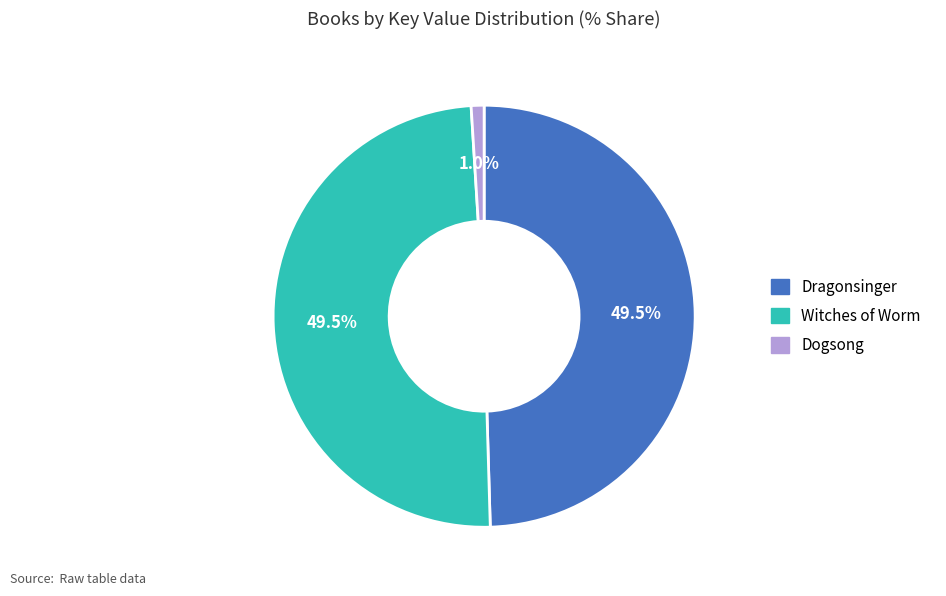

How many segments does this pie chart have?

3